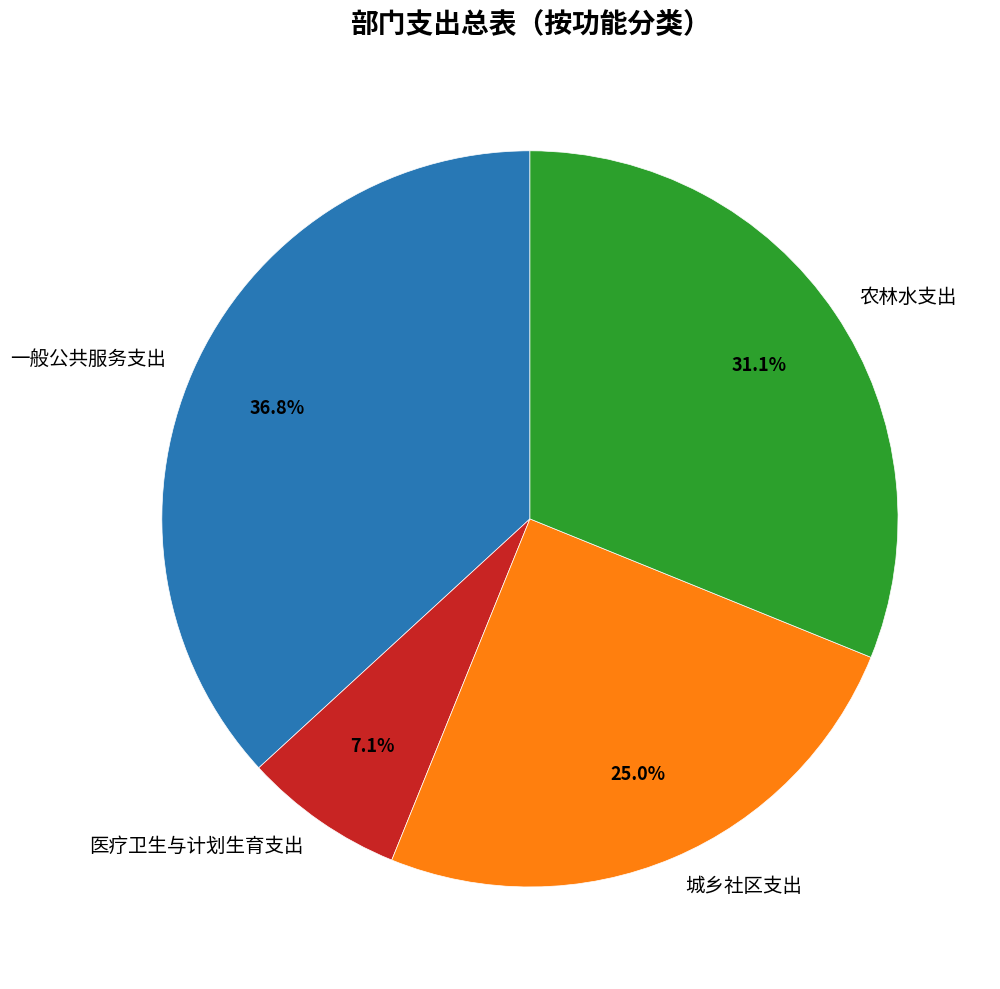

To the nearest percent, what is the difference between the 农林水支出 and 一般公共服务支出 slice percentages?

6%